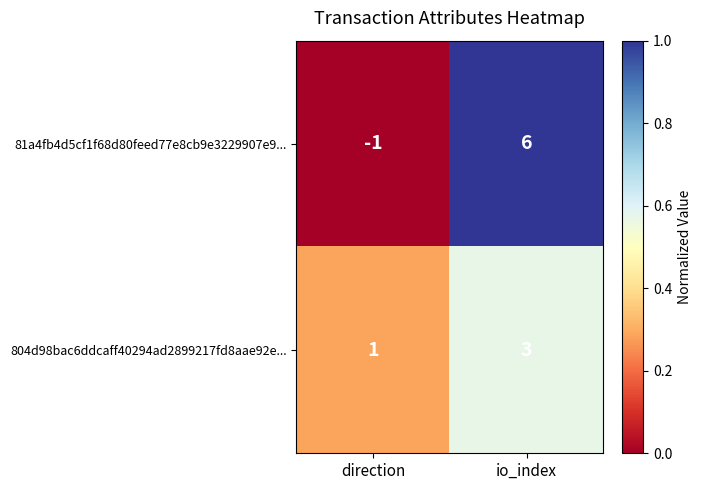

Is it true that 804d98bac6ddcaff40294ad2899217fd8aae92e... equals 5 at io_index?

False